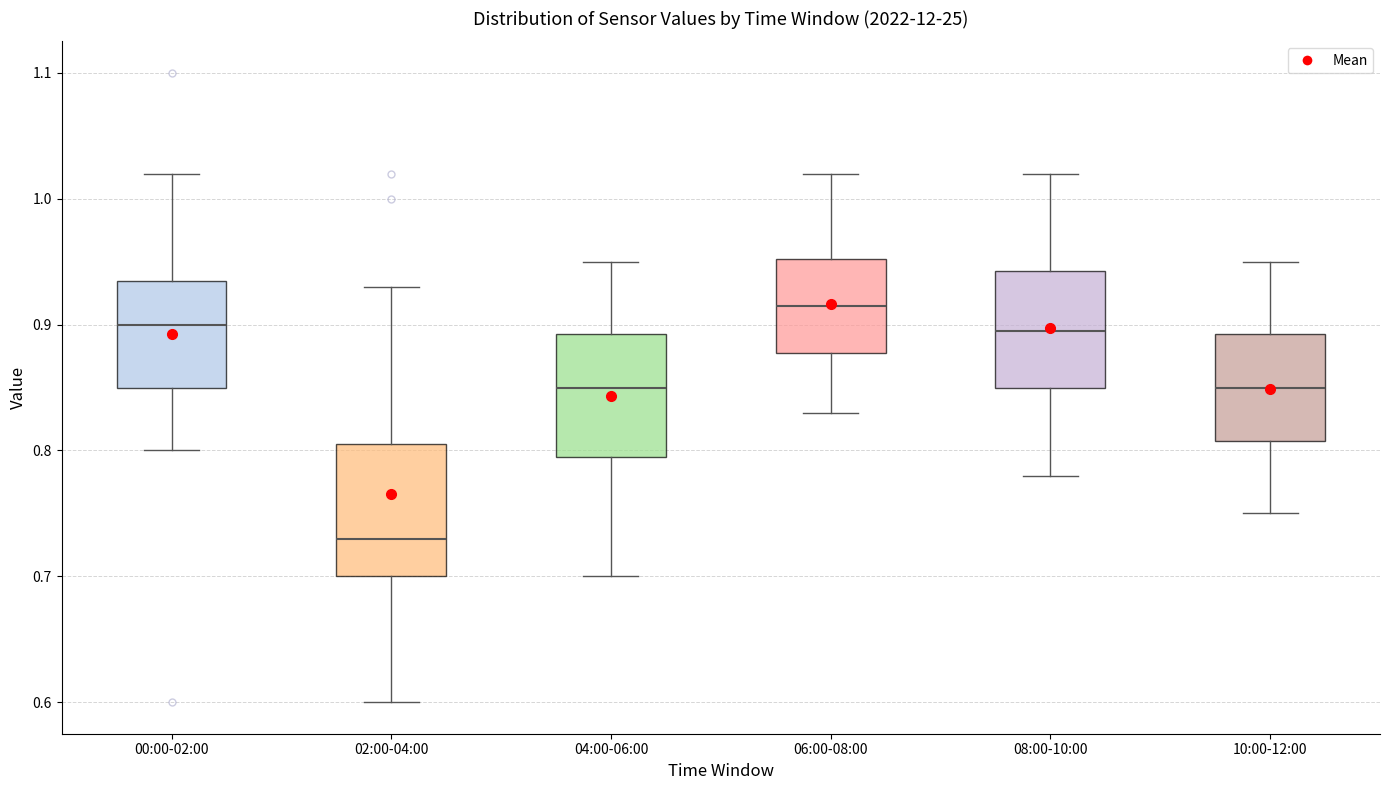

Reading left to right, read every box against the y-axis: the position of its median line, the range the box covers, and the ends of its whiskers. The values are not printed on the chart, so give them approximately, as read against the axis.

00:00-02:00: median 0.90, box 0.85 to 0.94, whiskers 0.80 to 1.02
02:00-04:00: median 0.73, box 0.70 to 0.81, whiskers 0.60 to 0.93
04:00-06:00: median 0.85, box 0.80 to 0.89, whiskers 0.70 to 0.95
06:00-08:00: median 0.92, box 0.88 to 0.95, whiskers 0.83 to 1.02
08:00-10:00: median 0.90, box 0.85 to 0.94, whiskers 0.78 to 1.02
10:00-12:00: median 0.85, box 0.81 to 0.89, whiskers 0.75 to 0.95